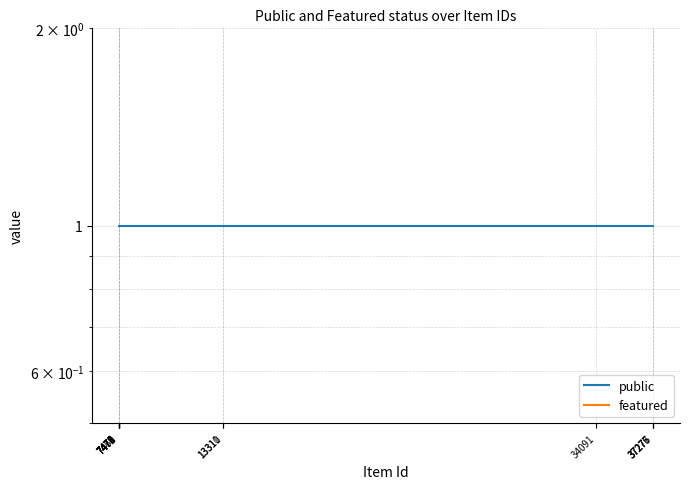

Reading left to right, list all the values displayed in this chart.

public: 7469=1.0	7470=1.0	7471=1.0	7472=1.0	7473=1.0	7474=1.0	7475=1.0	13310=1.0	13311=1.0	34091=1.0	37275=1.0	37276=1.0	37277=1.0
featured: 7469=0.1	7470=0.1	7471=0.1	7472=0.1	7473=0.1	7474=0.1	7475=0.1	13310=0.1	13311=0.1	34091=0.1	37275=0.1	37276=0.1	37277=0.1